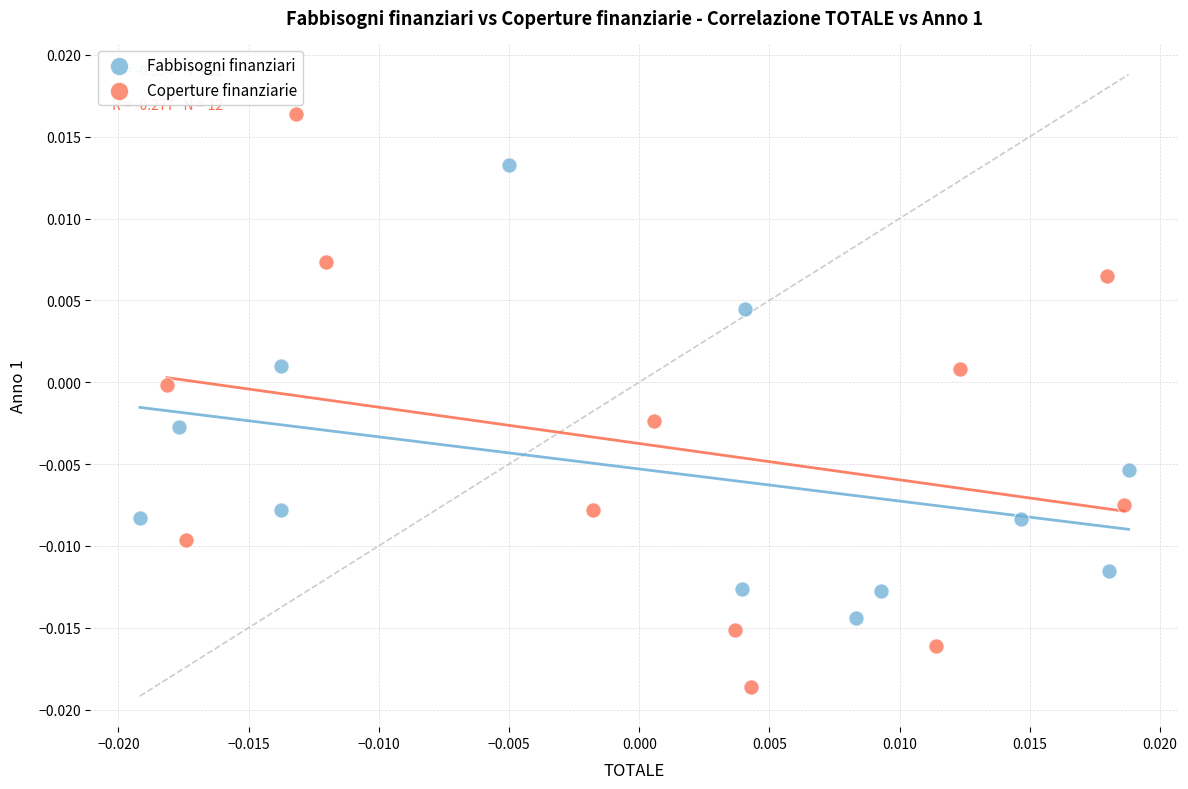

Which series has the widest spread of Y values?

Coperture finanziarie